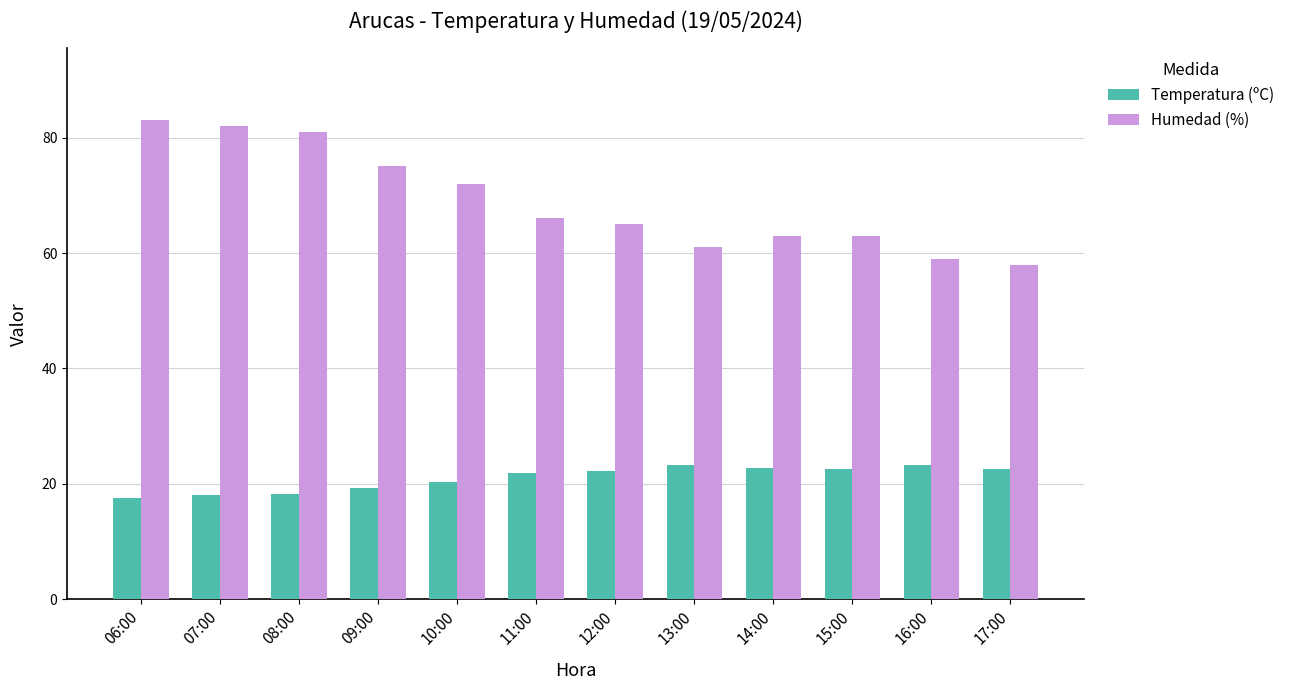

What is the label of the 1st bar from the left?

06:00